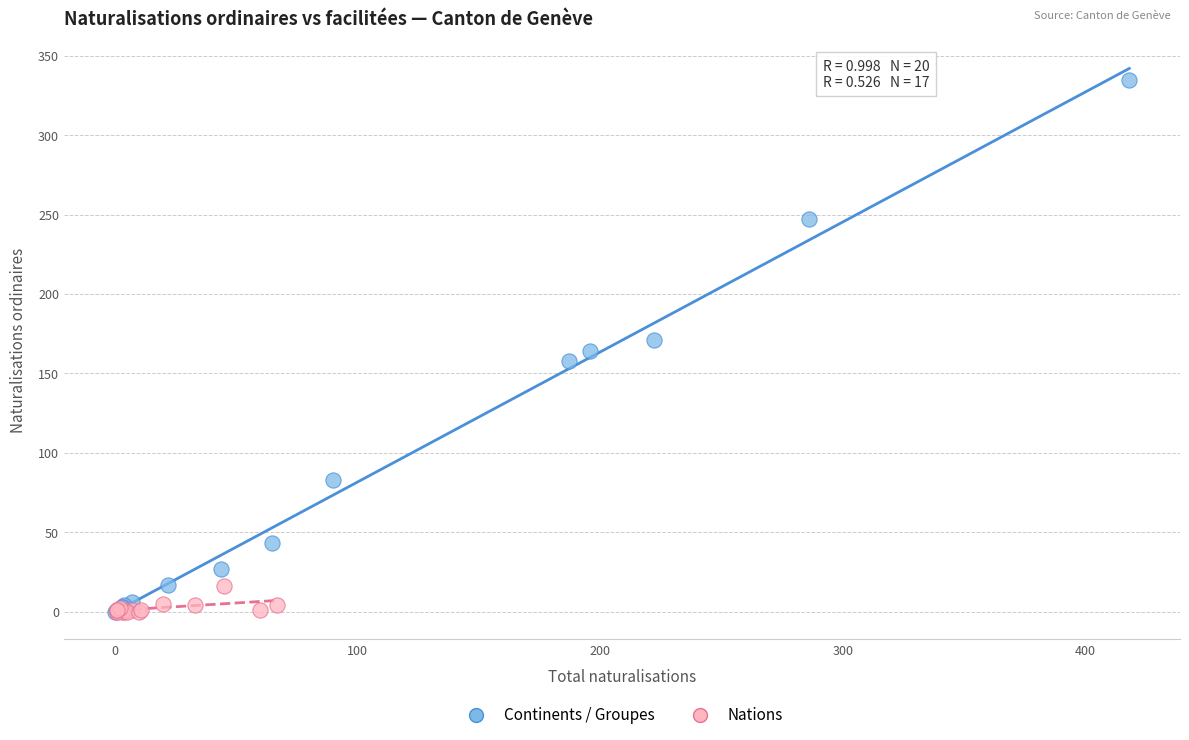

Which series has the largest Y range (max minus min)?

Continents / Groupes